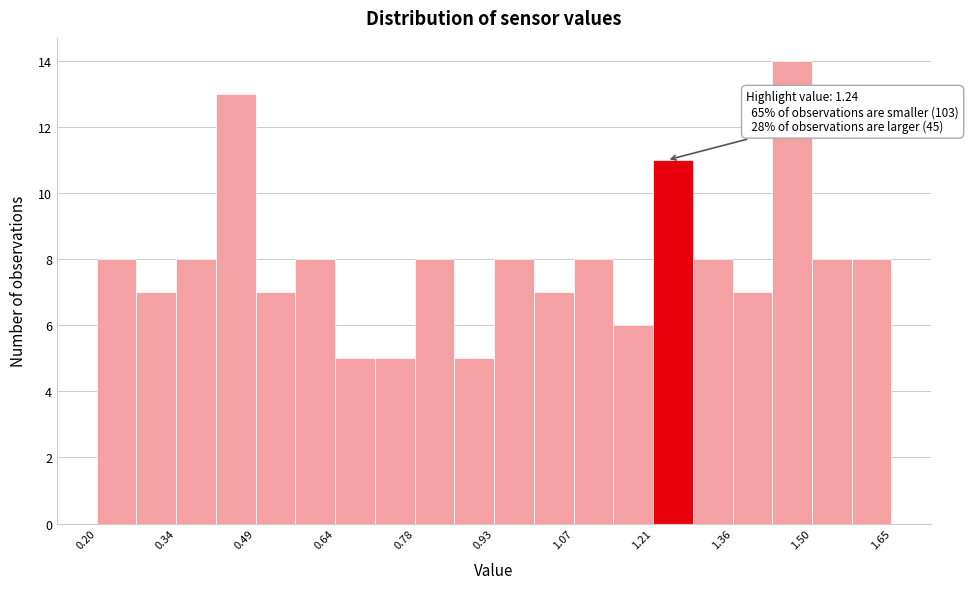

Read against the x-axis, roughly where is the centre of the tallest bar?

1.46